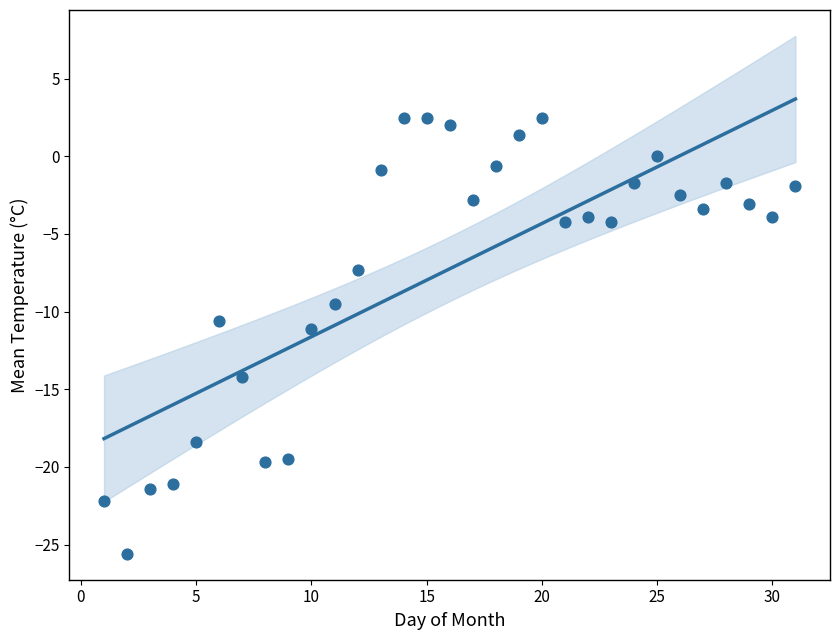

What is the range of X values (max minus min)?

30.0